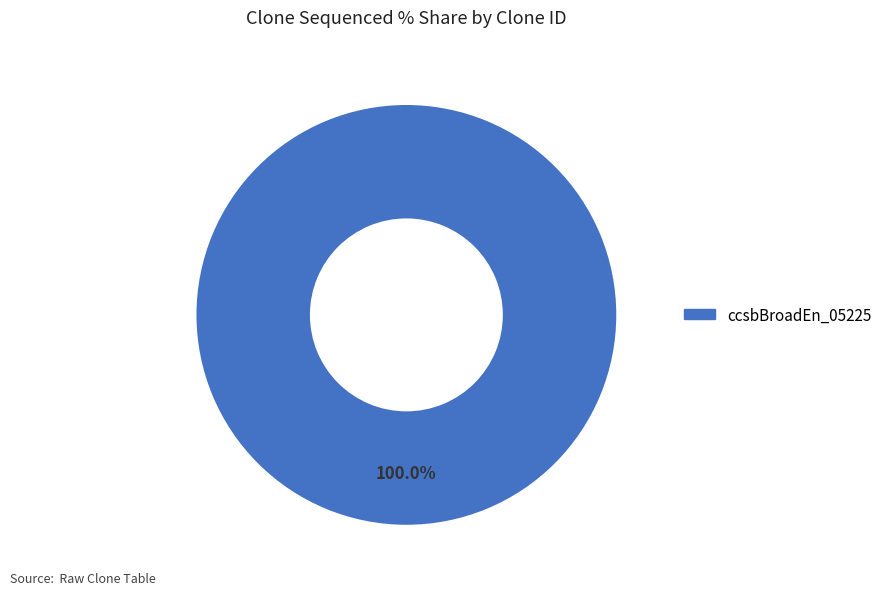

Is there any slice that represents more than half of the pie?

Yes